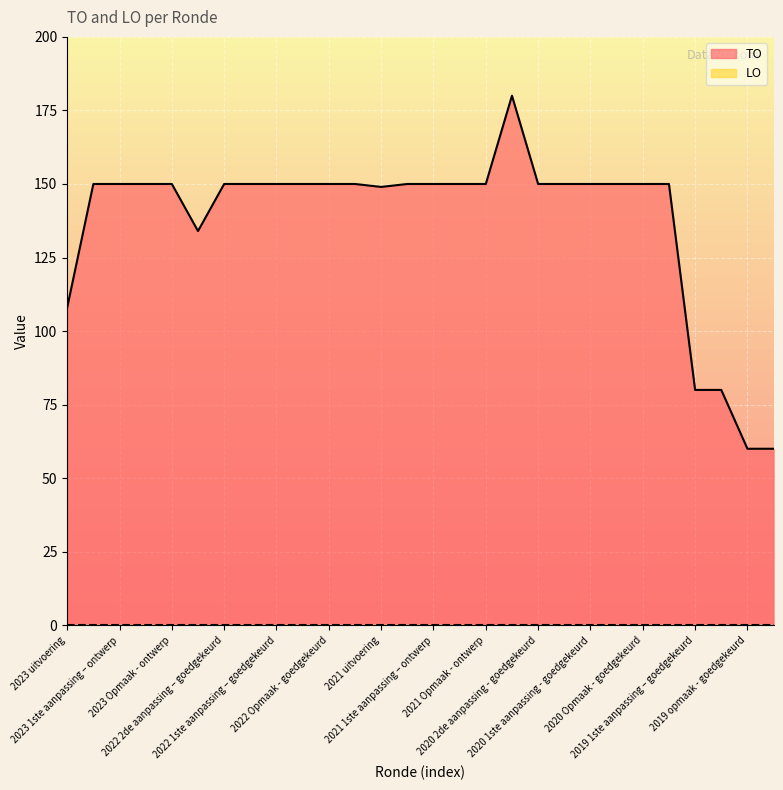

What is the label of the 22nd point from the right?

2022 2de aanpassing – goedgekeurd